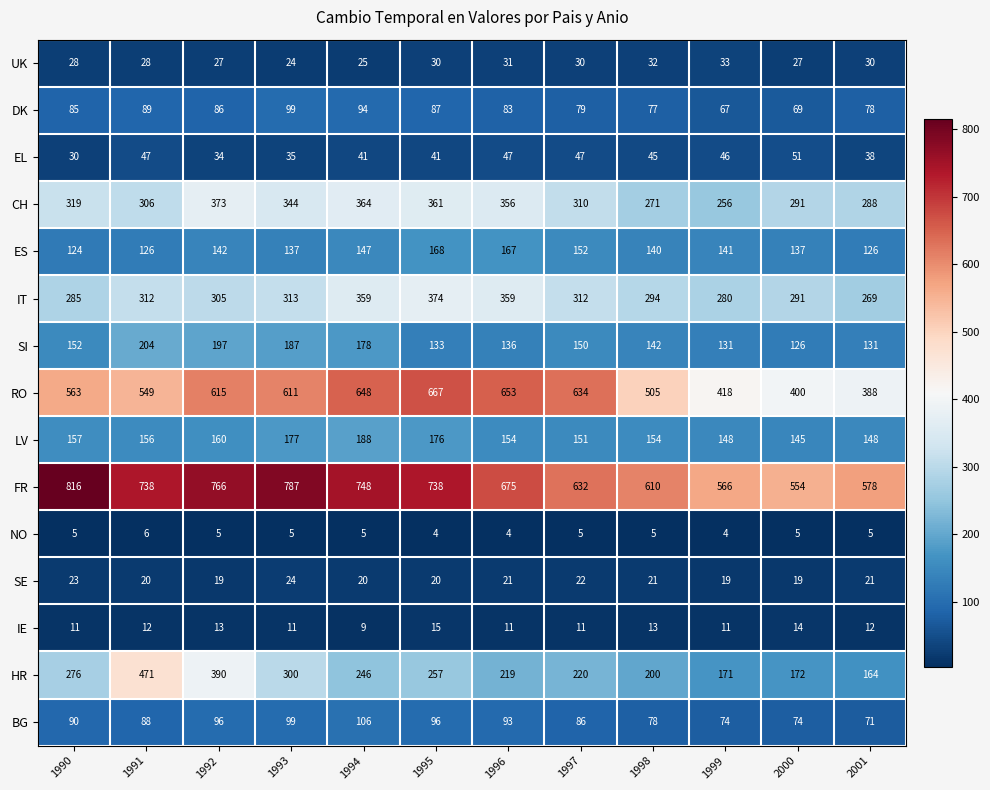

Where does the FR series first go above 738?

1990